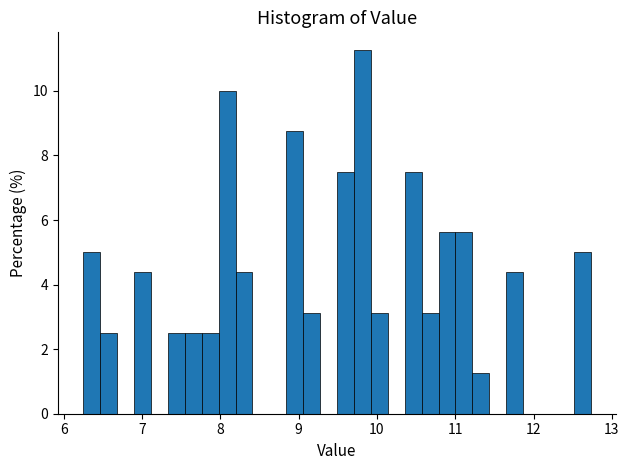

Read against the x-axis, roughly where is the centre of the tallest bar?

9.8